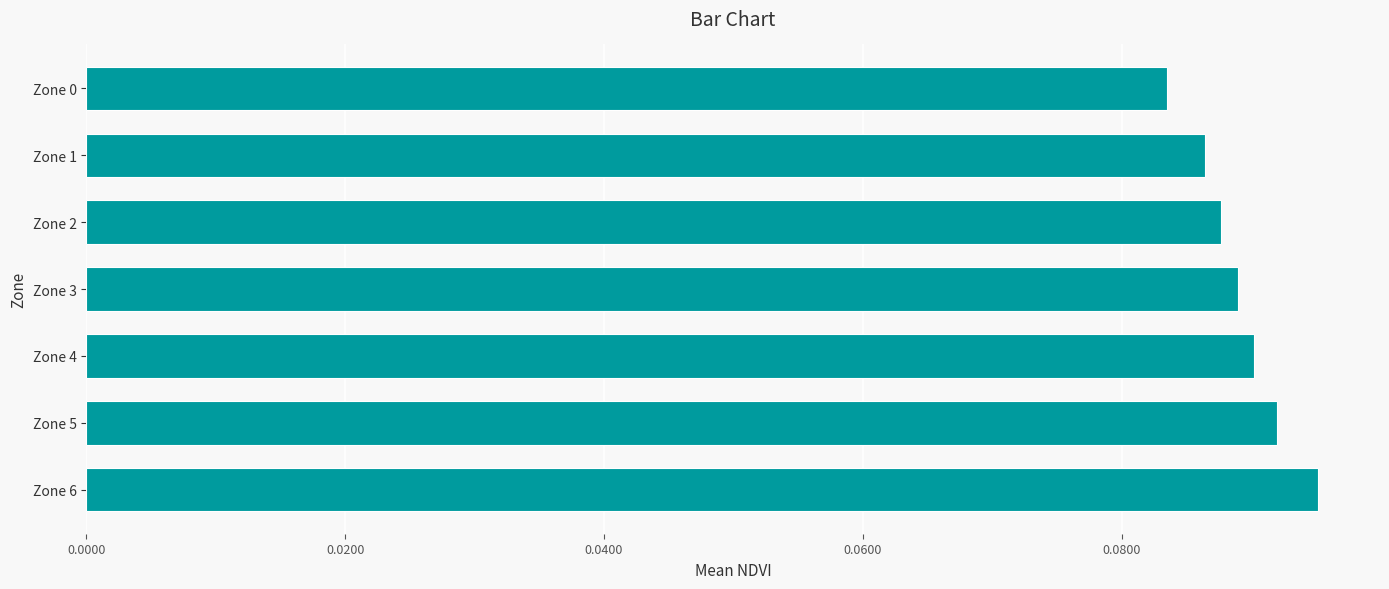

Rank the categories by value from lowest to highest.

Zone 0, Zone 1, Zone 2, Zone 3, Zone 4, Zone 5, Zone 6